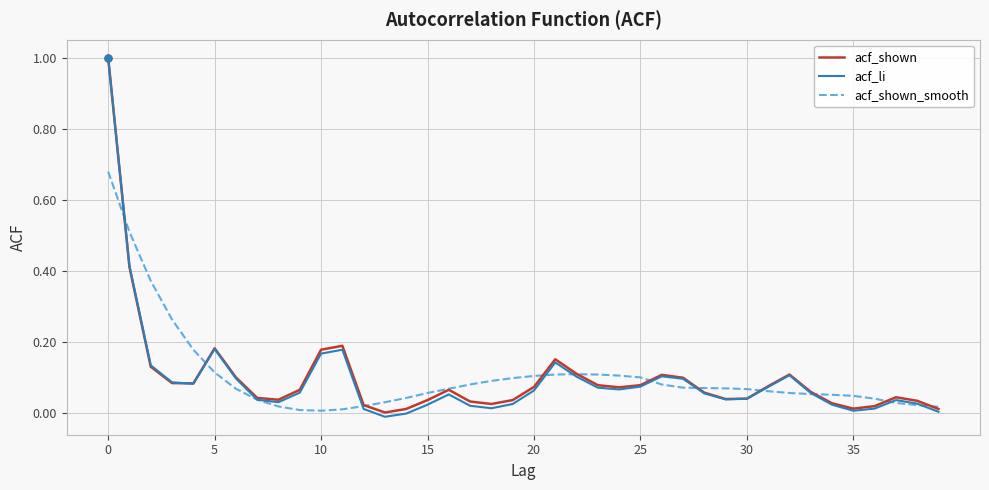

What is the difference between the maximum and minimum values in the acf_li series?

1.0